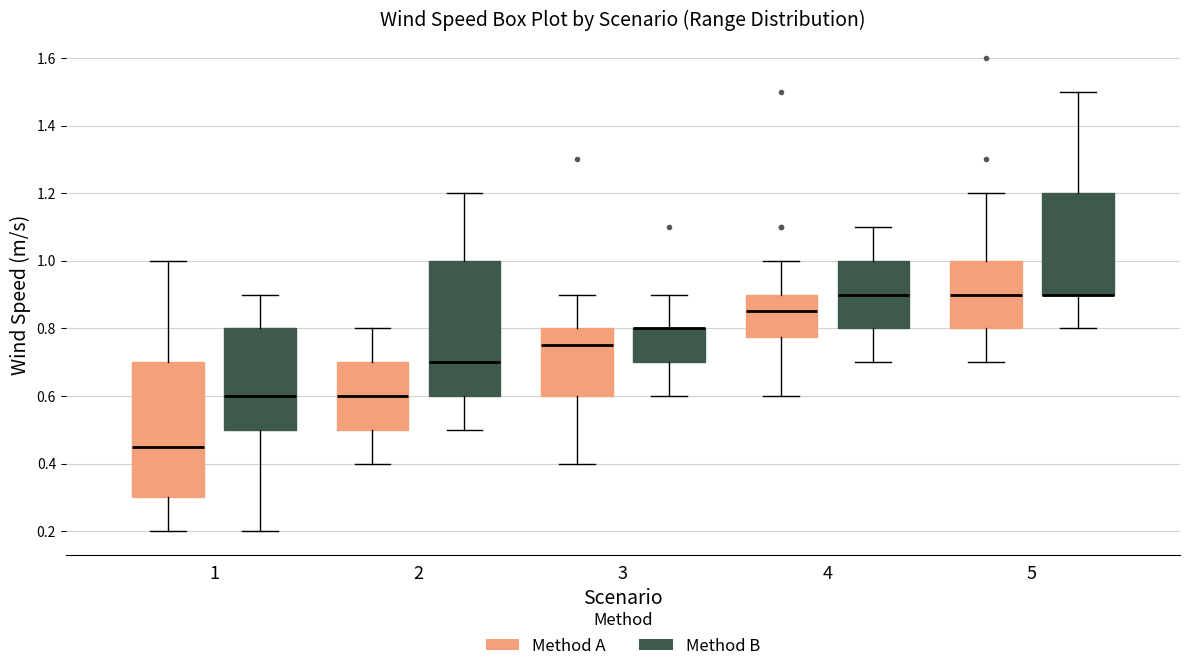

Where does the median line of the box for 2 (Method B) sit on the y-axis? The values are not printed on the chart, so give them approximately, as read against the axis.

0.70